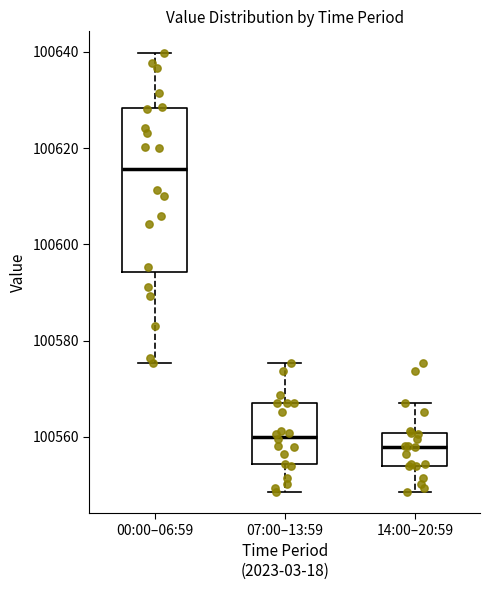

Where is the lower edge of the box for 07:00–13:59 on the y-axis? The values are not printed on the chart, so give them approximately, as read against the axis.

100554